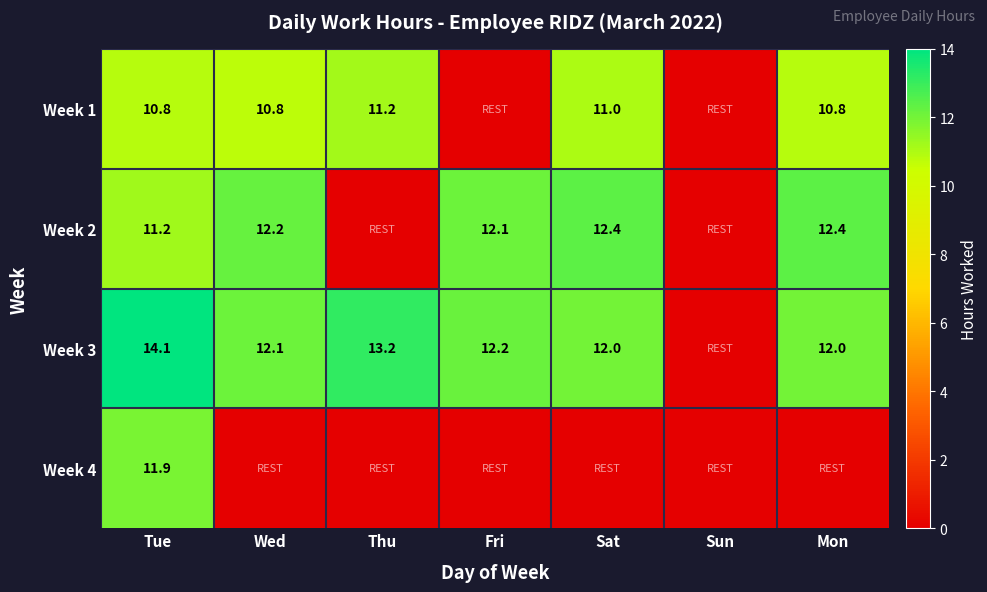

At how many categories does at least one series exceed 13?

2